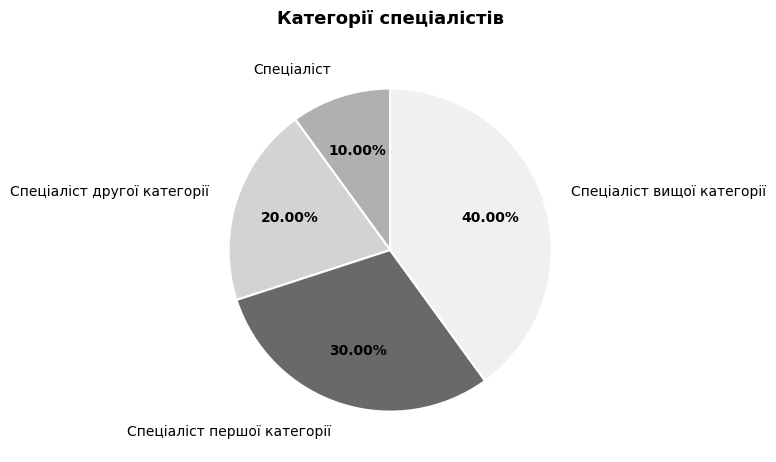

Do Спеціаліст першої категорії and Спеціаліст вищої категорії together represent more than half of the pie?

Yes